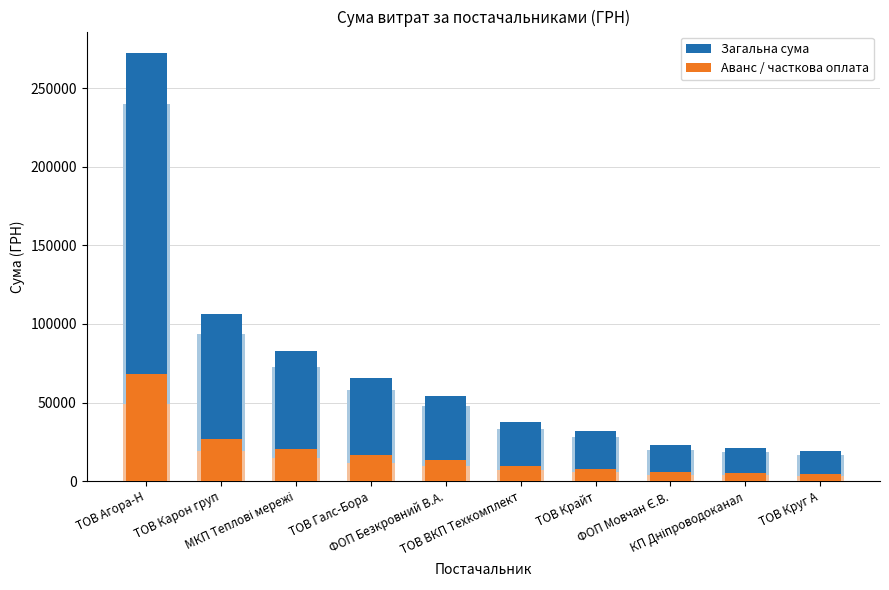

Reading left to right, what are all the values shown in this chart?

Загальна сума: ТОВ Агора-Н=272421.2	ТОВ Карон груп=106147.3	МКП Теплові мережі=82834.0	ТОВ Галс-Бора=65790.6	ФОП Безкровний В.А.=54337.9	ТОВ ВКП Техкомплект=37731.3	ТОВ Крайт=31844.2	ФОП Мовчан Є.В.=22860.5	КП Дніпроводоканал=21175.0	ТОВ Круг А=18921.1
Аванс / часткова оплата: ТОВ Агора-Н=68105.3	ТОВ Карон груп=26536.8	МКП Теплові мережі=20708.5	ТОВ Галс-Бора=16447.6	ФОП Безкровний В.А.=13584.5	ТОВ ВКП Техкомплект=9432.8	ТОВ Крайт=7961.0	ФОП Мовчан Є.В.=5715.1	КП Дніпроводоканал=5293.7	ТОВ Круг А=4730.3